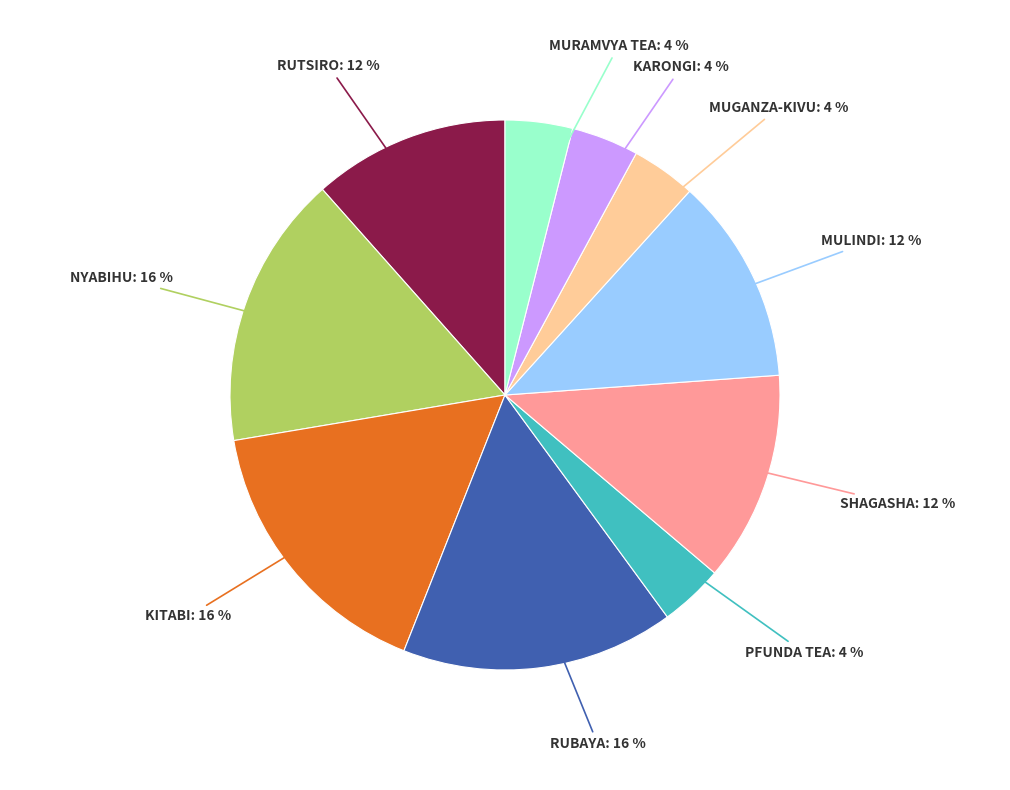

Is there a majority slice in this chart?

No